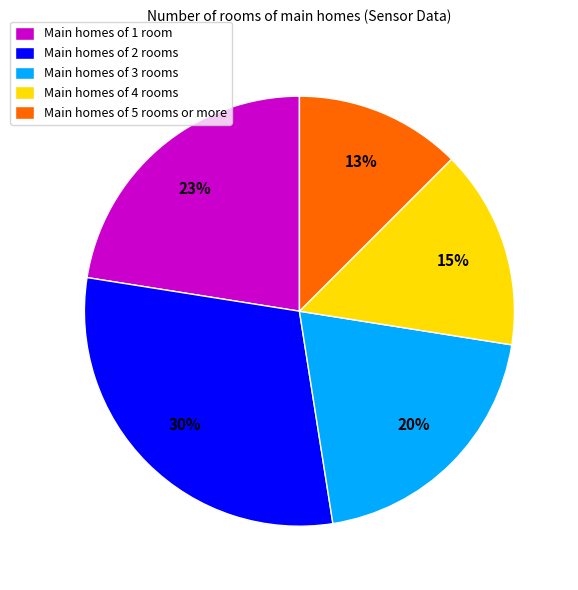

Is it true that Main homes of 2 rooms is 30% of the pie?

True